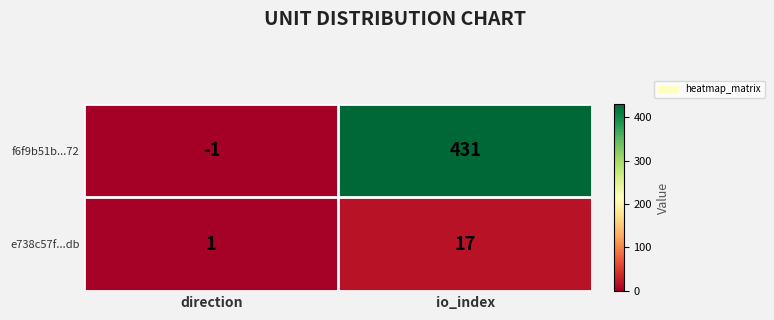

What is the sum of the e738c57f...db values at direction and io_index?

18